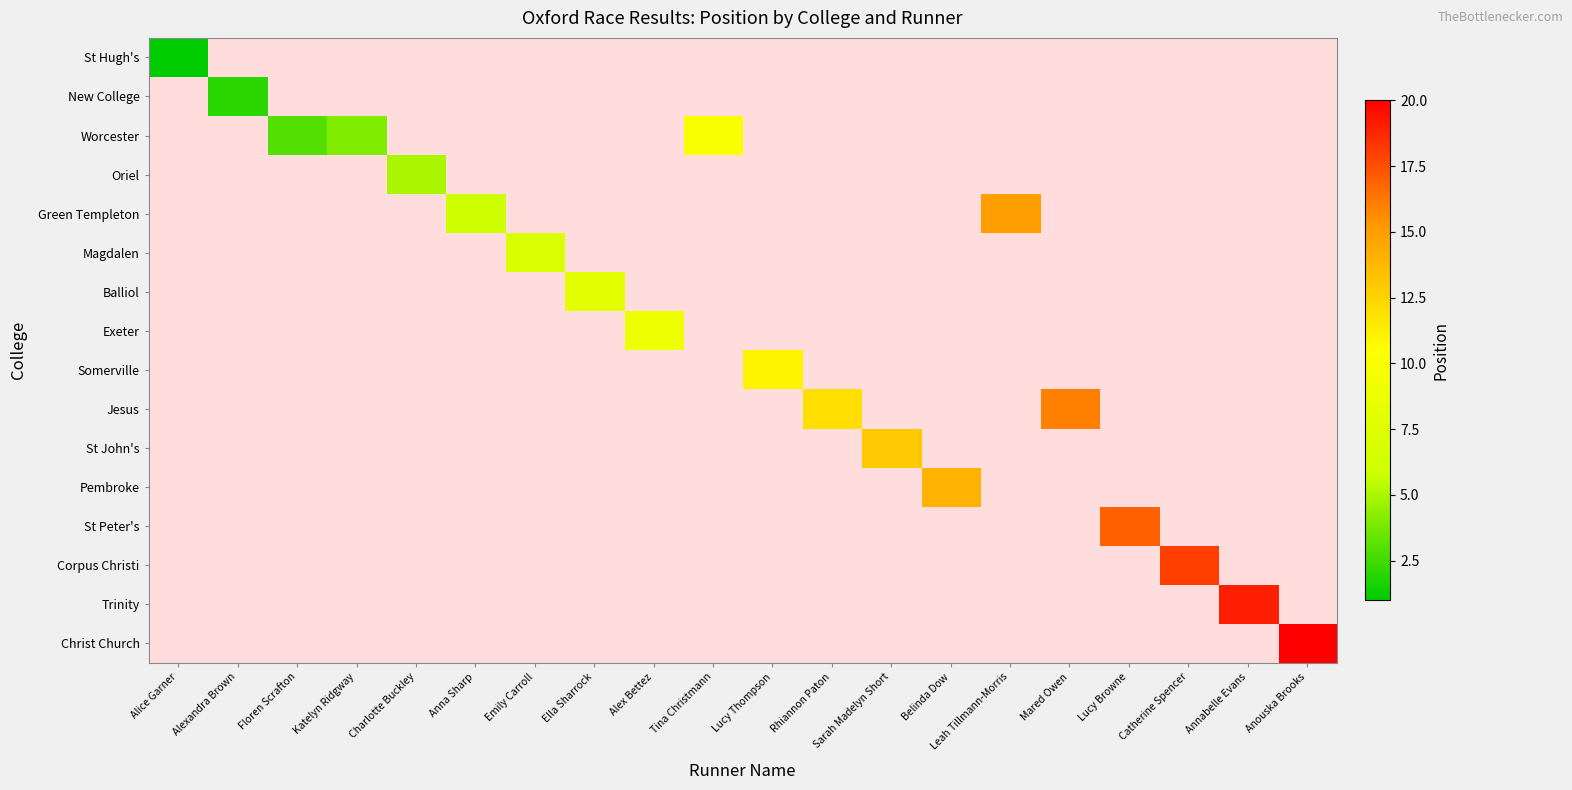

How many distinct data groups are displayed?

16